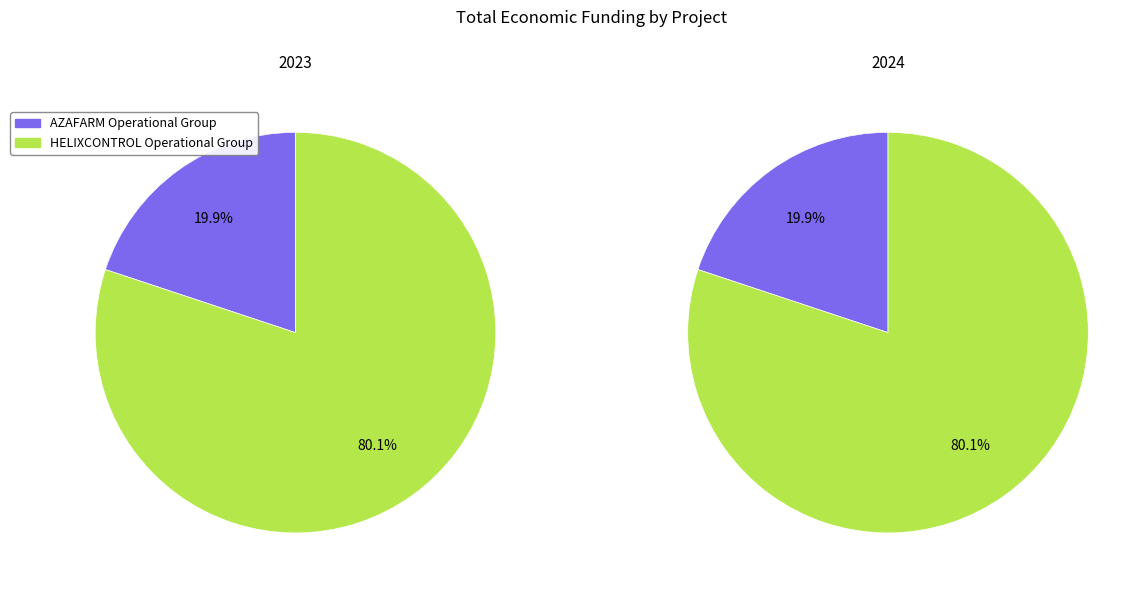

What is the ratio of the value at HELIXCONTROL to the value at AZAFARM?

4.0